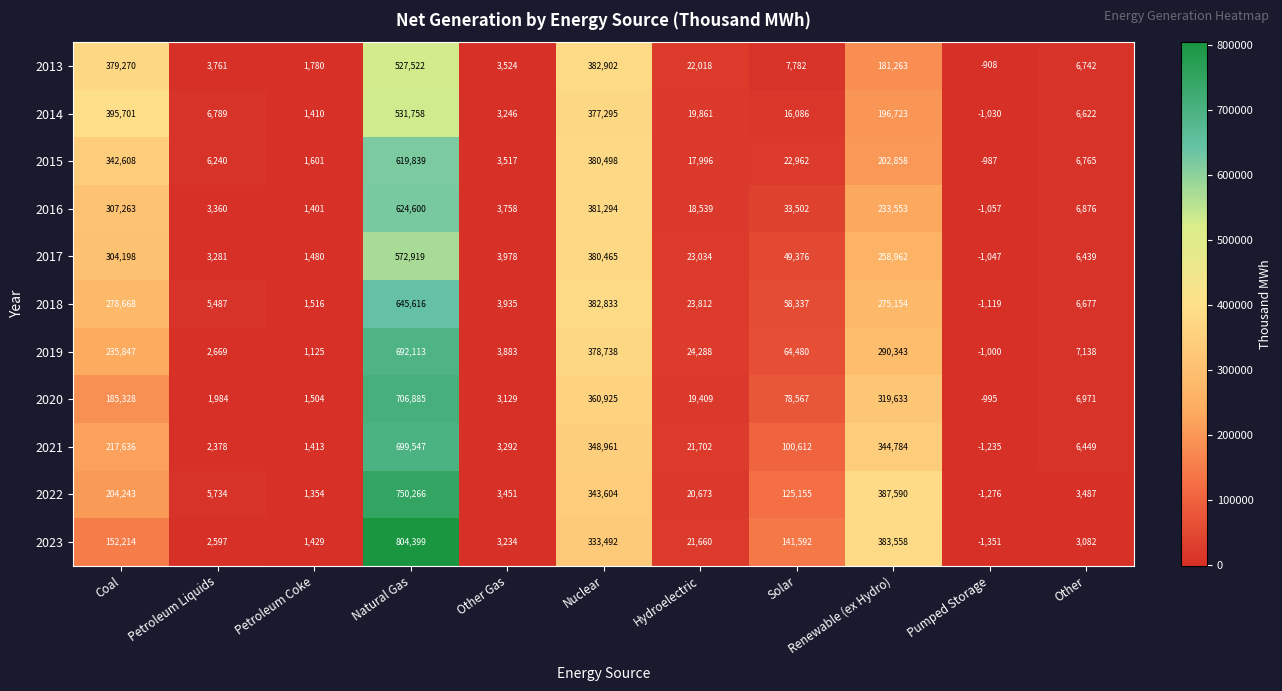

Which series has the largest total across all categories?

2023